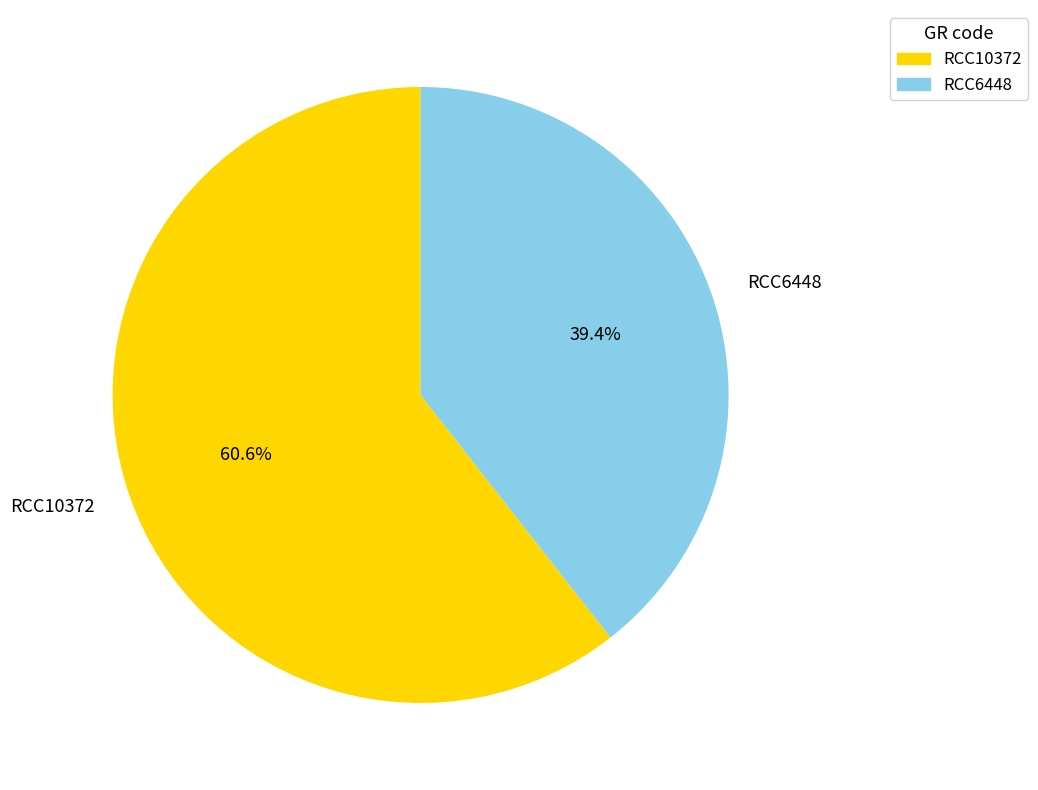

To the nearest percent, what percentage of the pie is RCC10372?

61%